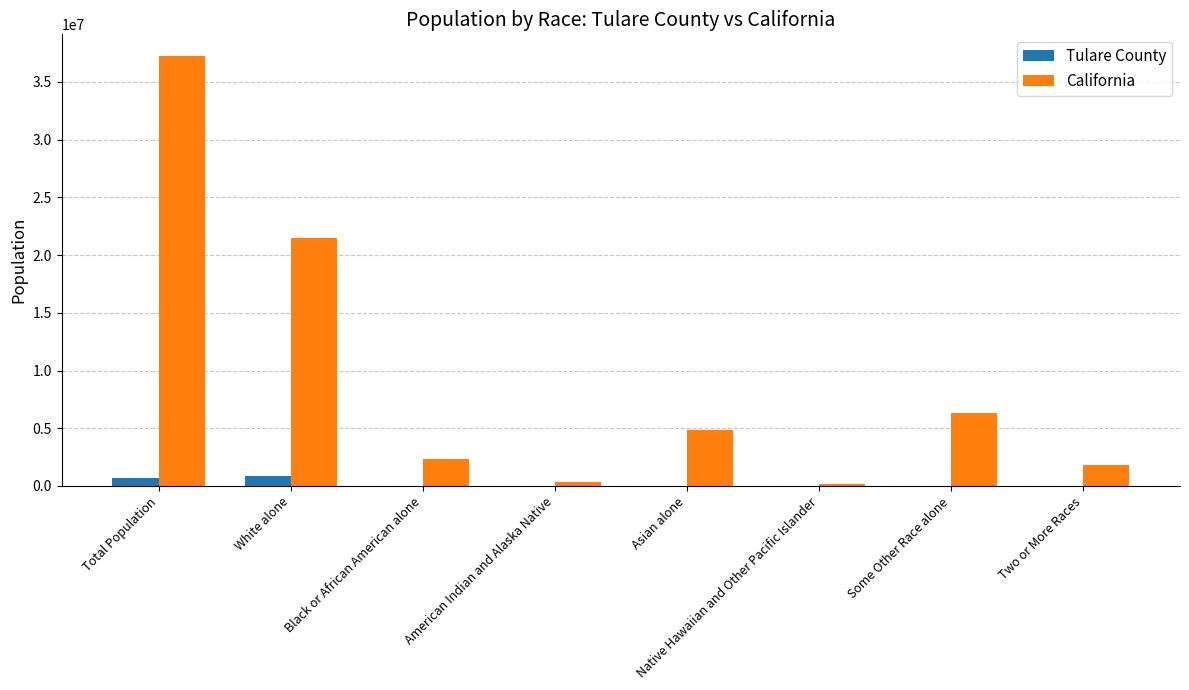

How many categories are shown in the chart?

8